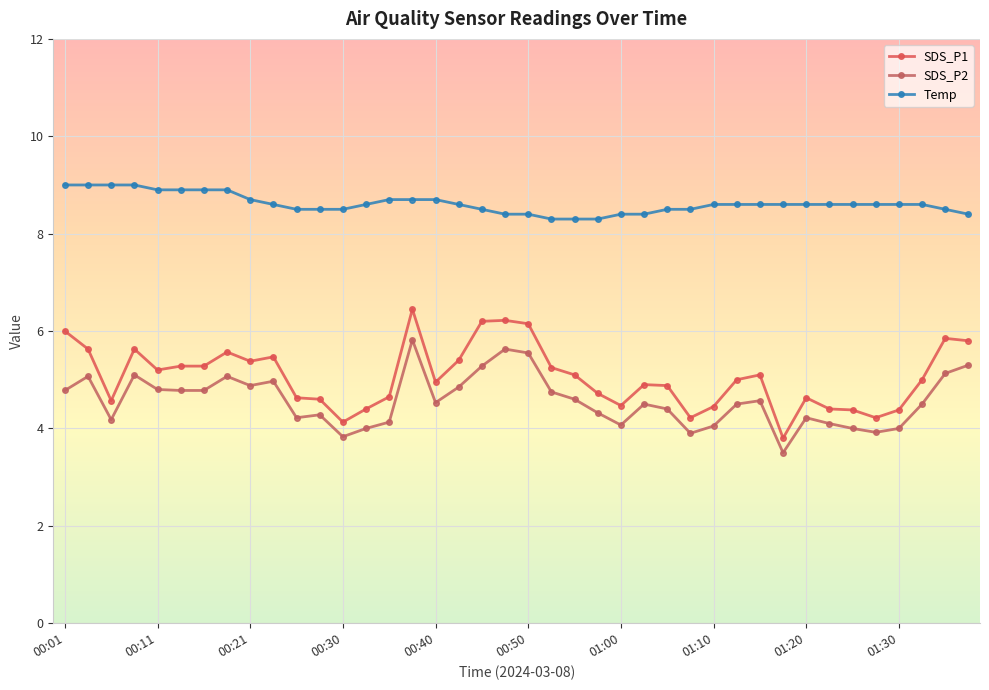

How many categories are shown in the chart?

40